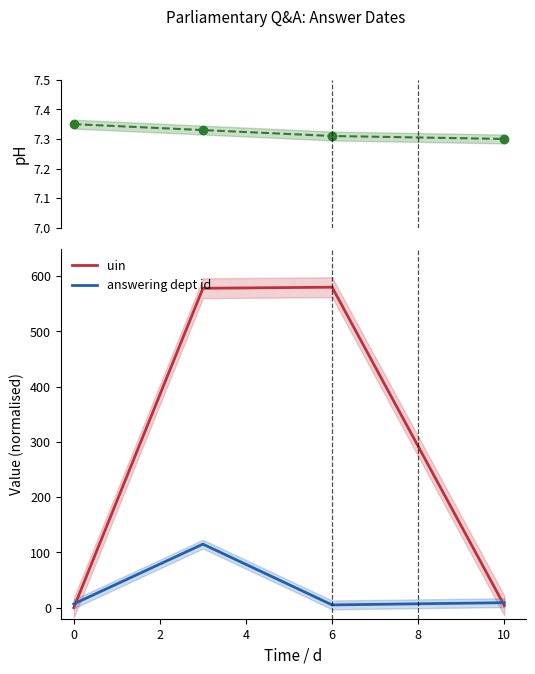

At how many categories does at least one series exceed 349?

2